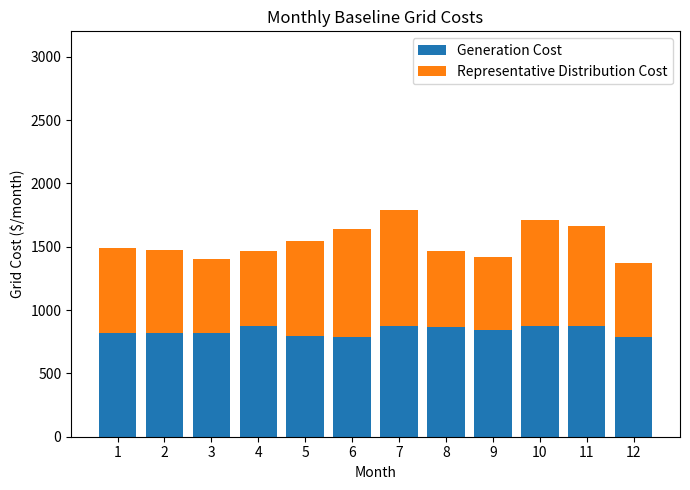

The value of Generation Cost at 8 is 868. True or false?

True